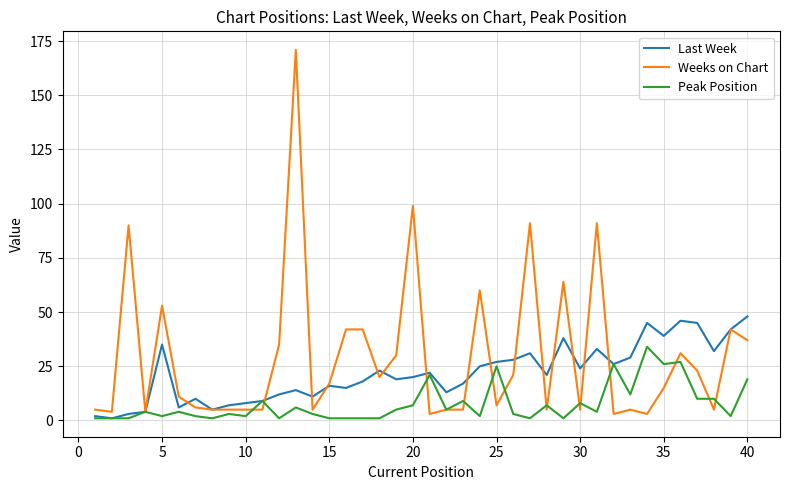

Which series has the largest total across all categories?

Weeks on Chart